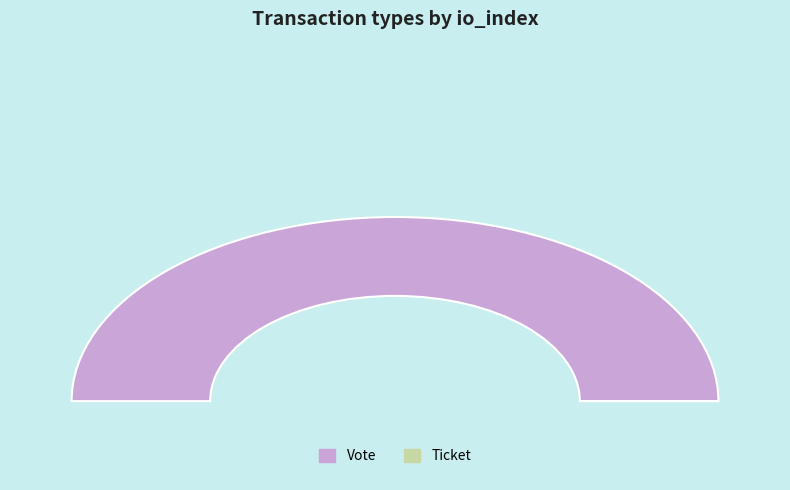

Combined, what portion of the pie is Ticket and Vote?

100.0%